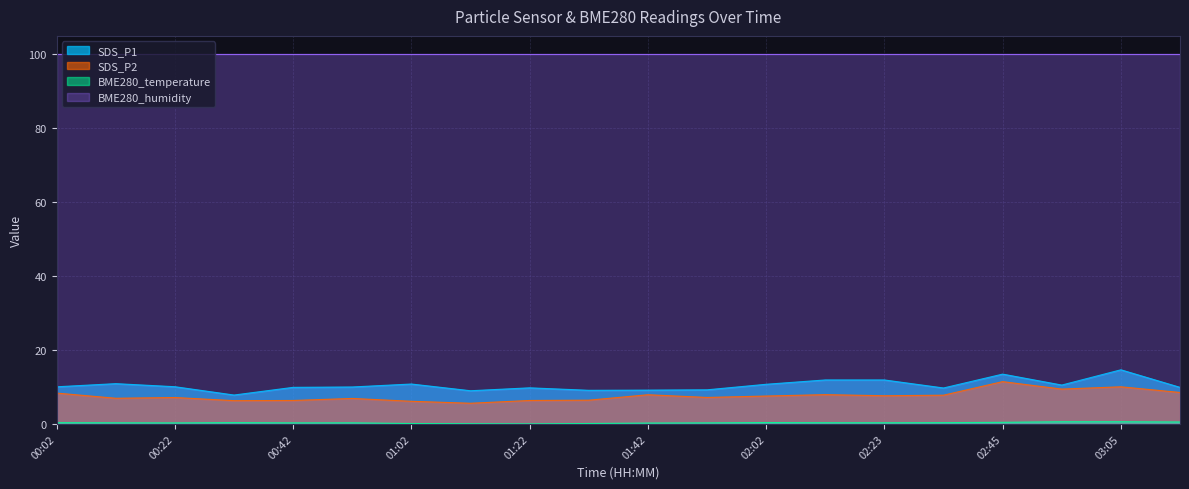

Between 01:52 and 00:42, which is larger?

00:42